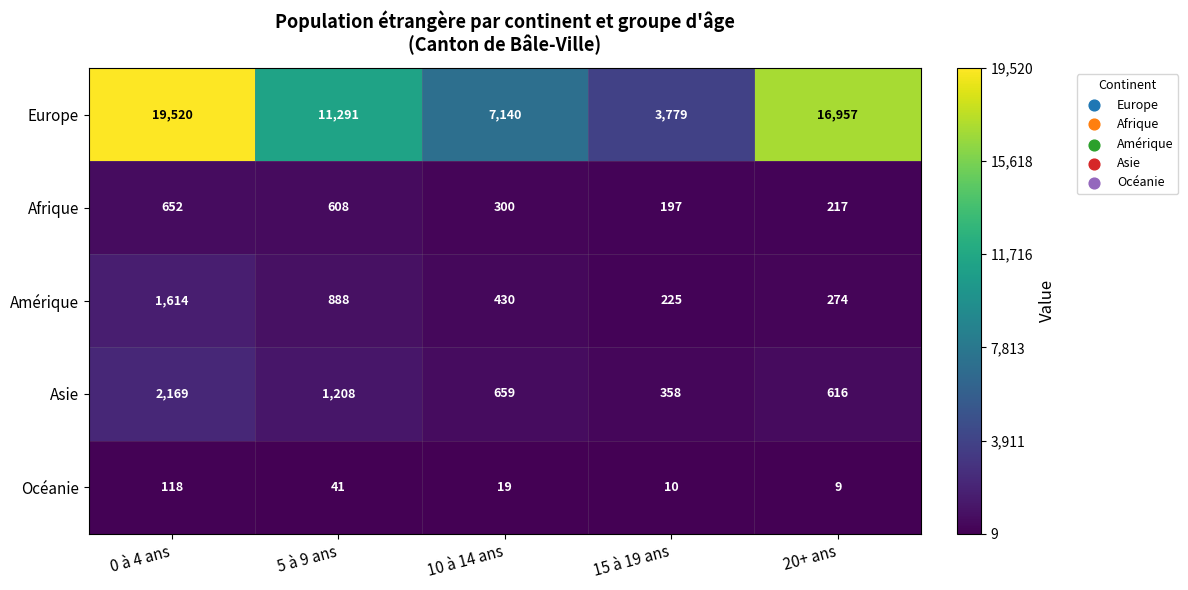

The Afrique series shows 77 at 20+ ans. True or false?

False